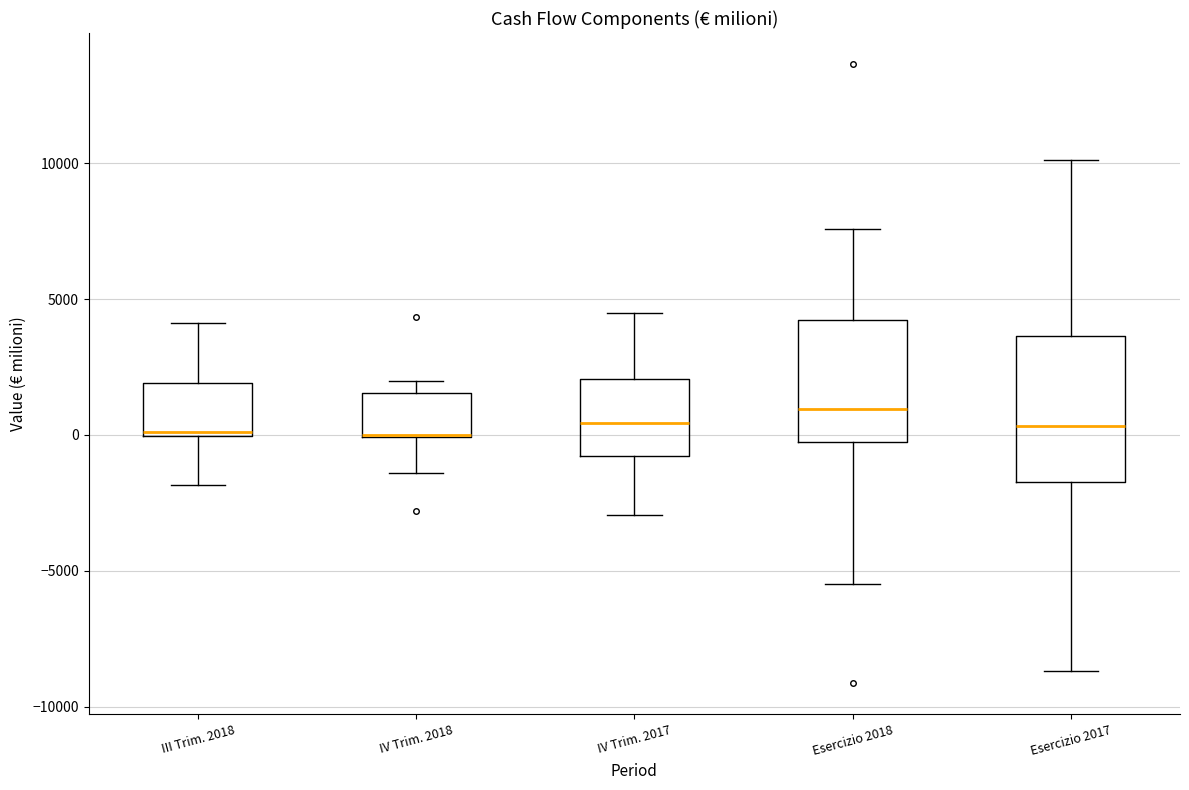

Where does the upper whisker of the box for III Trim. 2018 end on the y-axis? The values are not printed on the chart, so give them approximately, as read against the axis.

4000